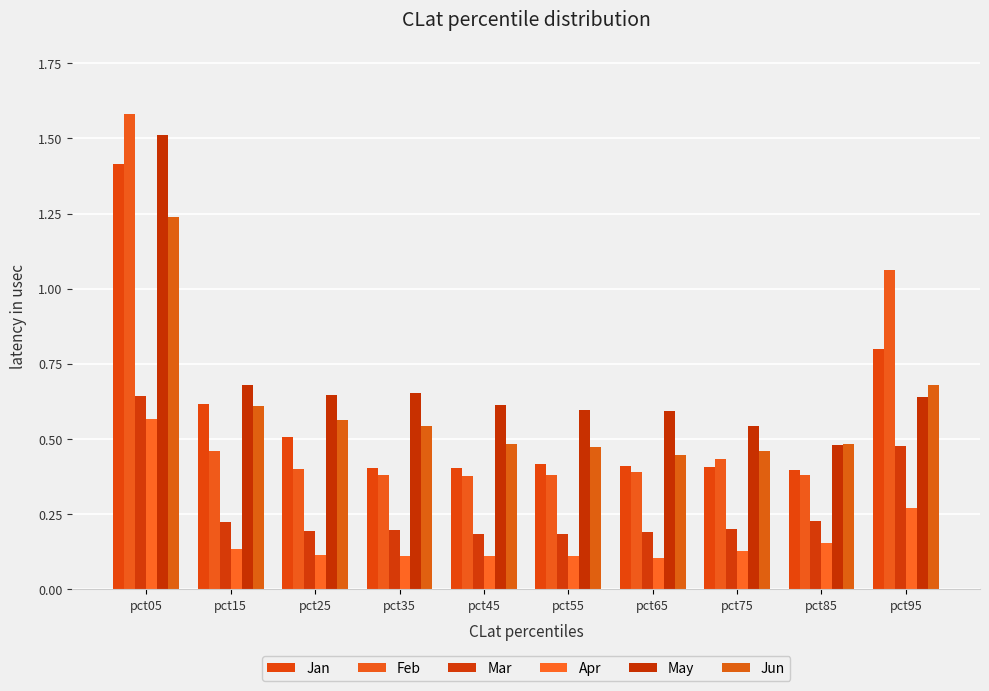

What is the value of the May bar at the 7th from the left?

0.6